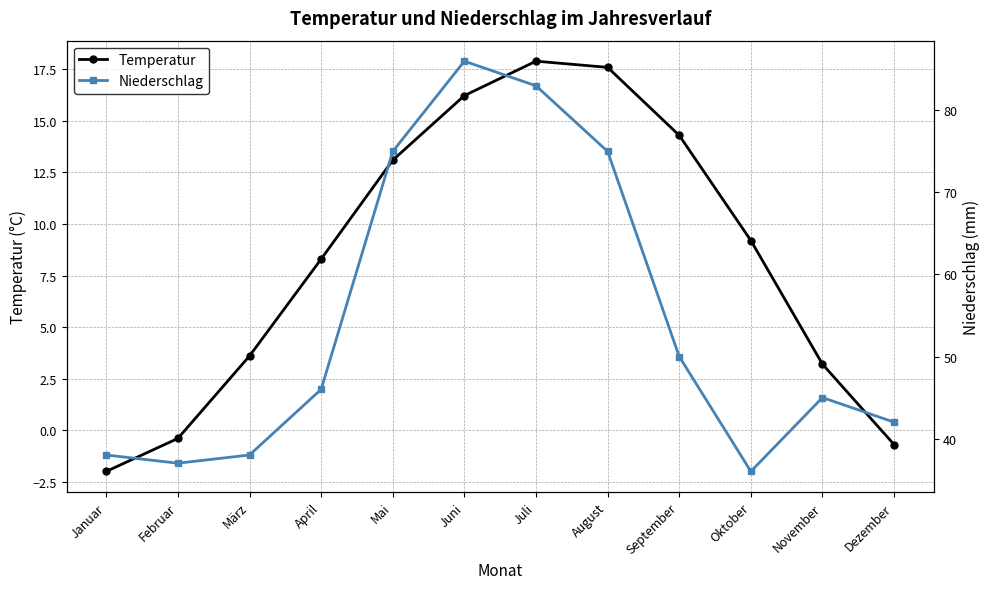

How many values in Temperatur are above zero?

9